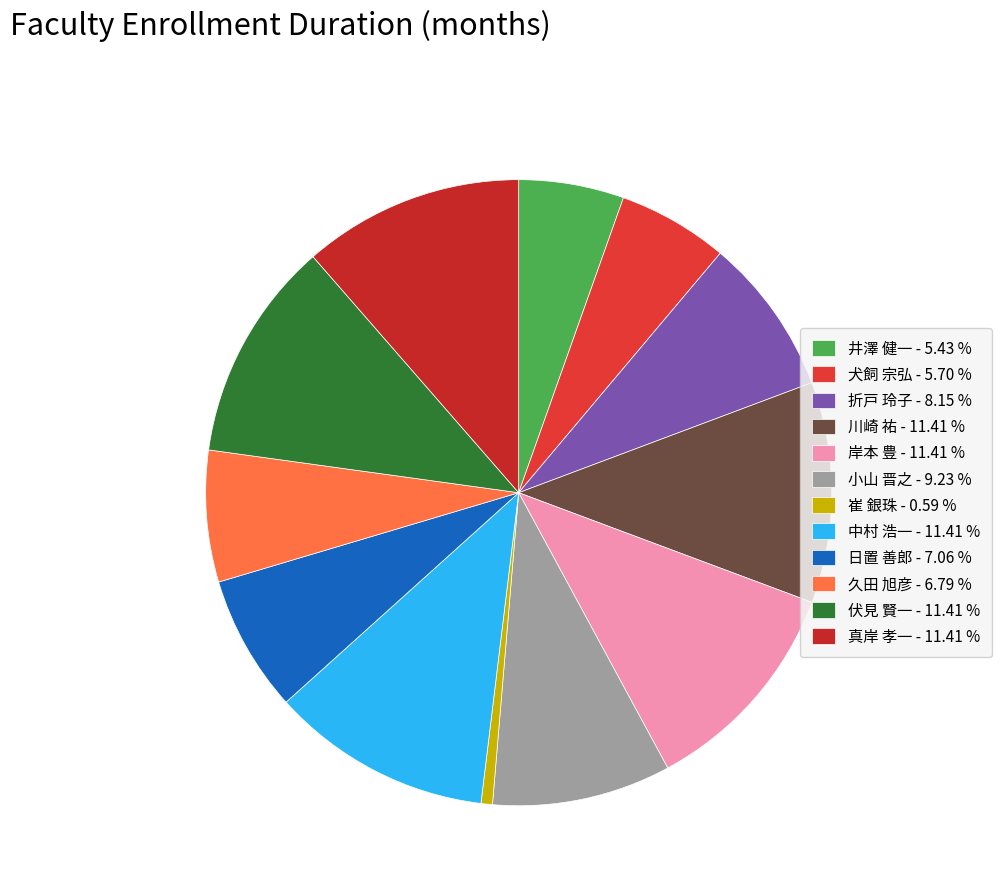

Count the number of slices in the pie.

12